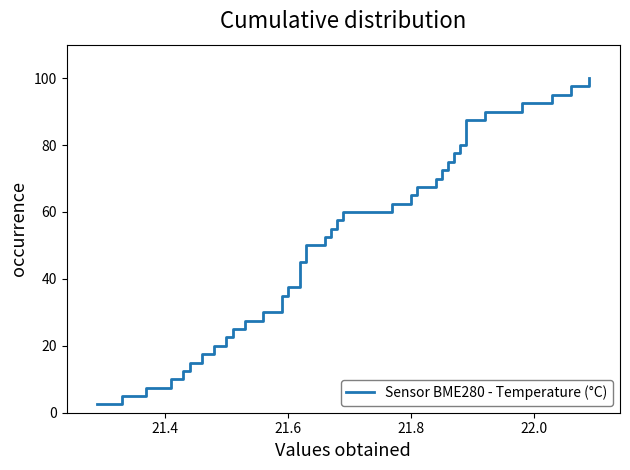

What is the value of the 38th point from the left?

95.0